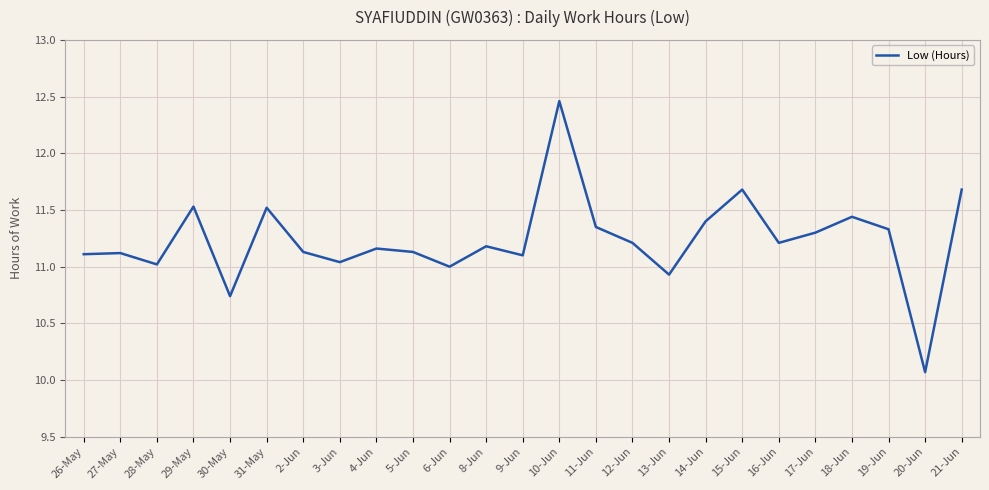

What position from the right is 29-May?

22